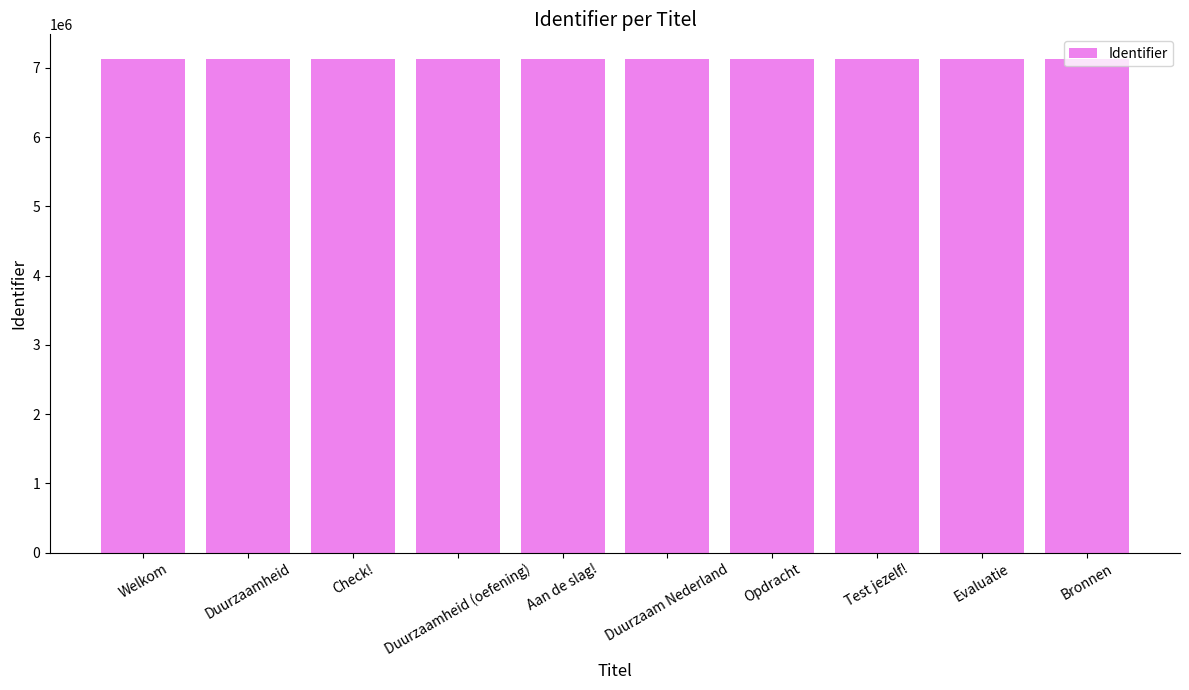

The value at Duurzaam Nederland is 10966935. True or false?

False